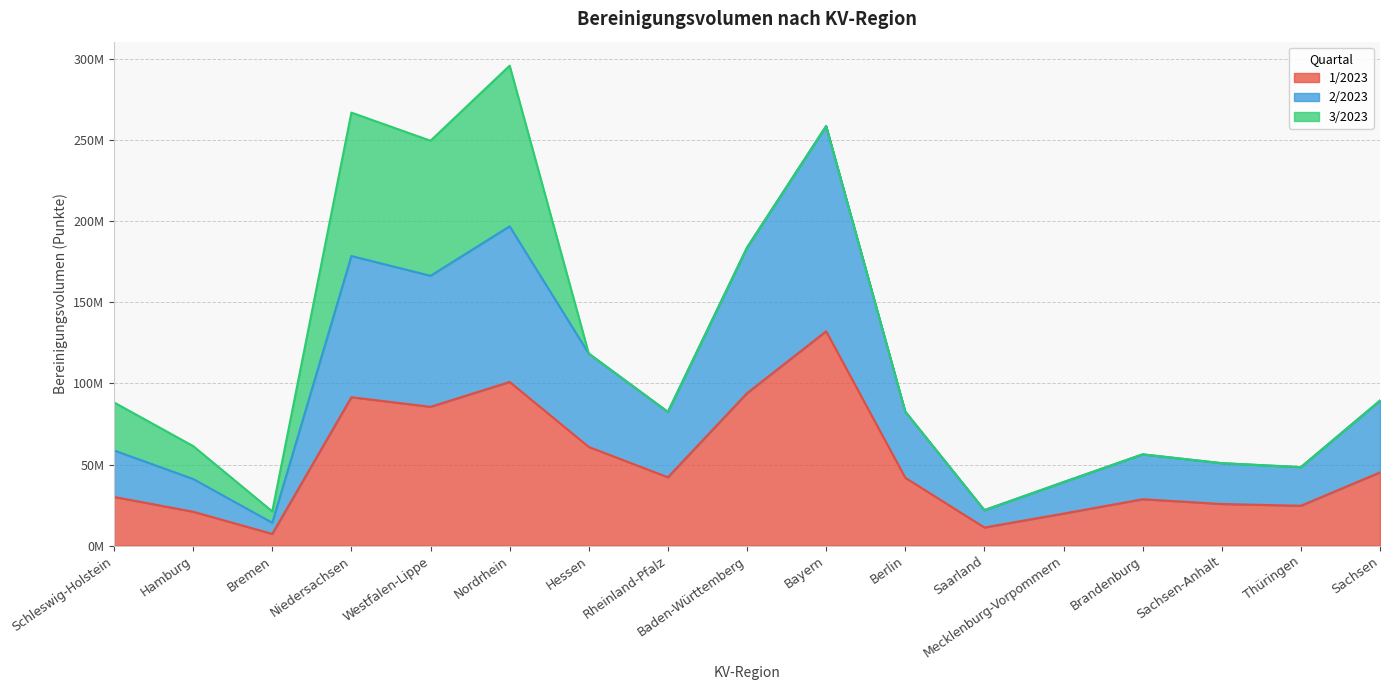

What are all the series names shown in the legend?

1/2023, 2/2023, 3/2023